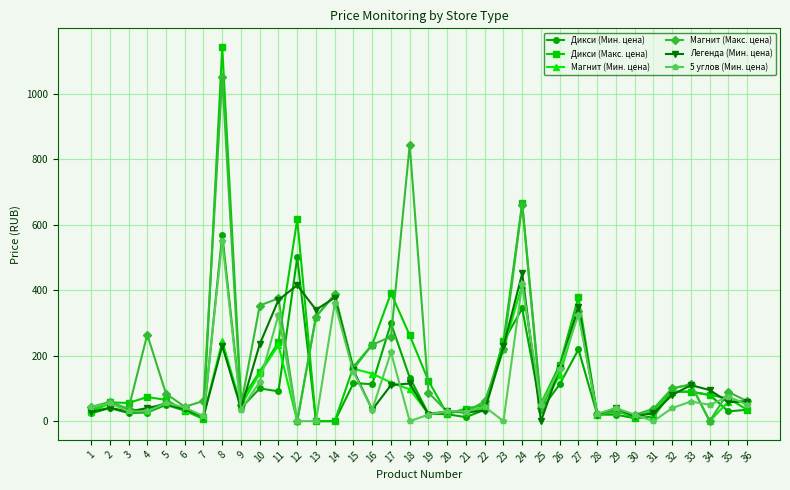

What is the approximate value of Магнит (Мин. цена) at 18?

97.0